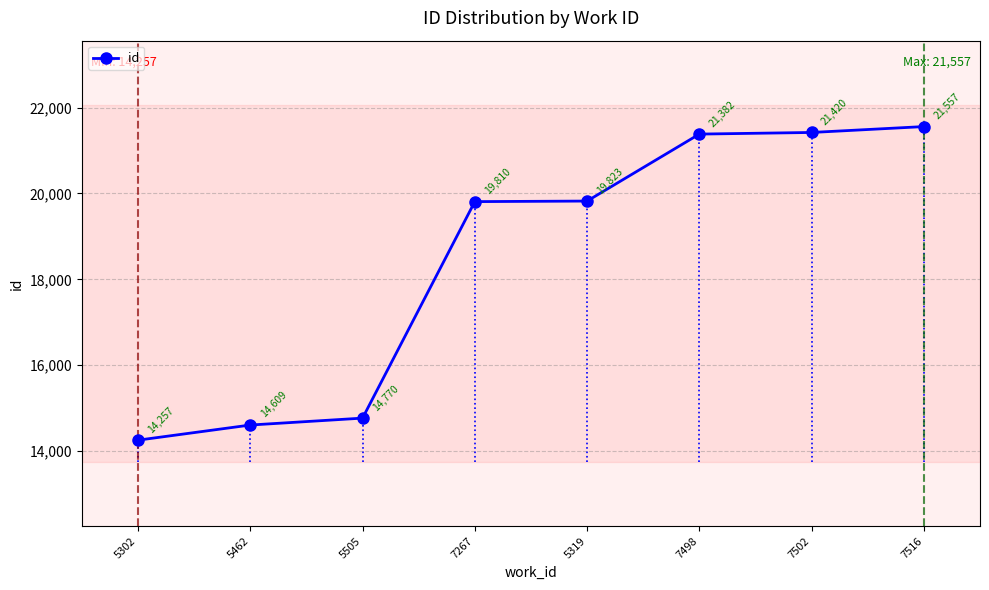

What position from the left is 5505?

3